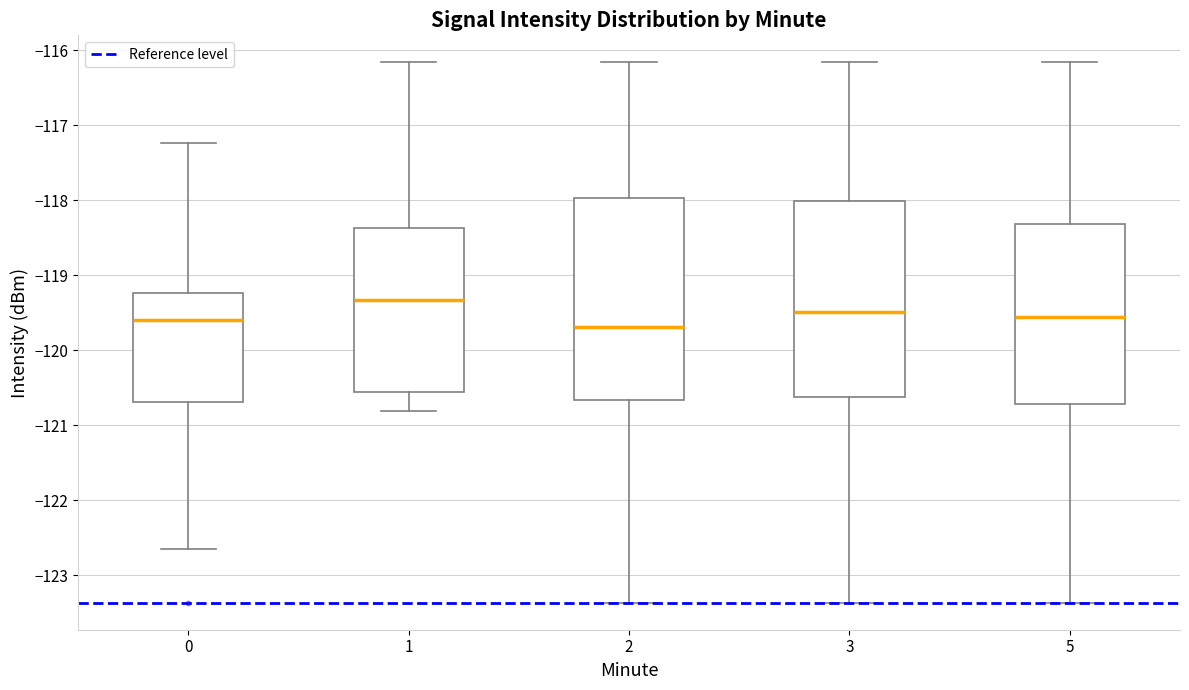

Where is the upper edge of the box at x = 2 on the y-axis? The values are not printed on the chart, so give them approximately, as read against the axis.

-118.0